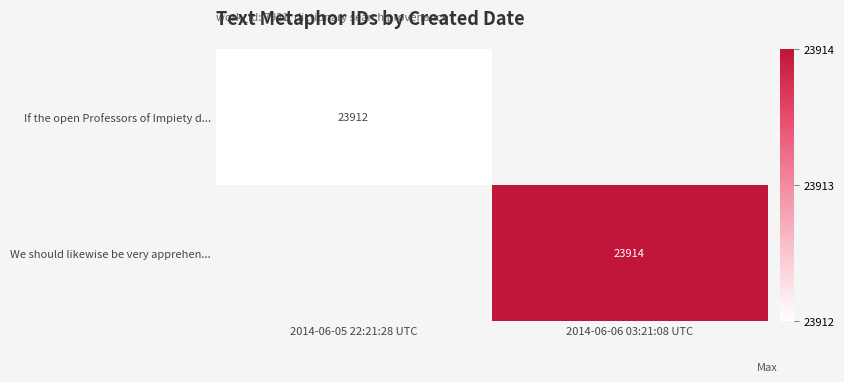

Is the value of If the open Professors of Impiety d... at 2014-06-05 22:21:28 UTC greater than the value of We should likewise be very apprehen... at 2014-06-06 03:21:08 UTC?

No